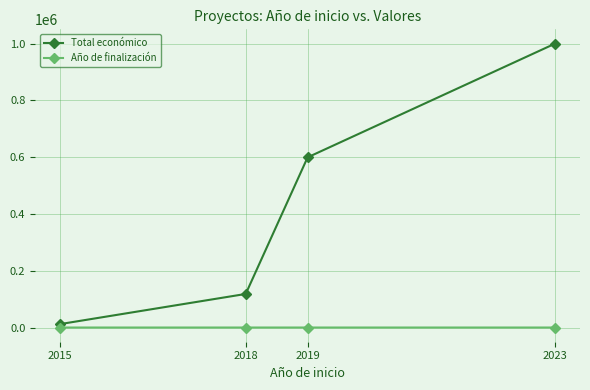

Which series changed the most between 2015 and 2023?

Total económico